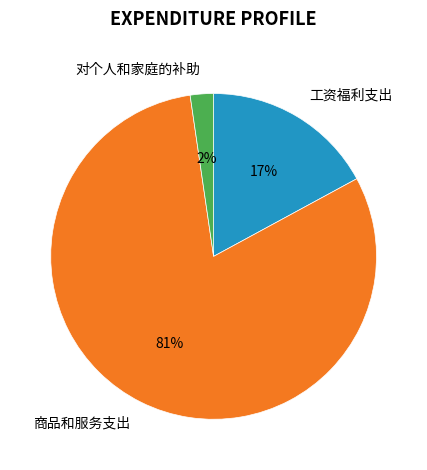

The 对个人和家庭的补助 slice represents 7% of the pie. True or false?

False